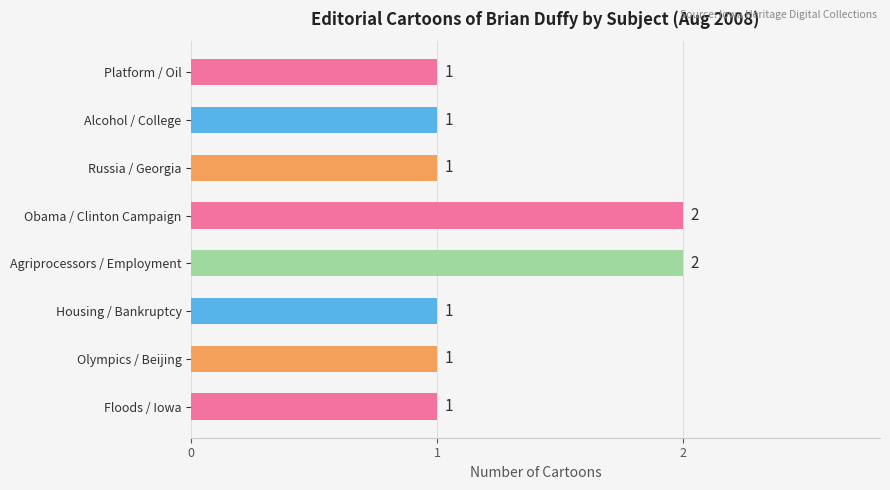

The chart shows a value of 1 at Alcohol / College. True or false?

True